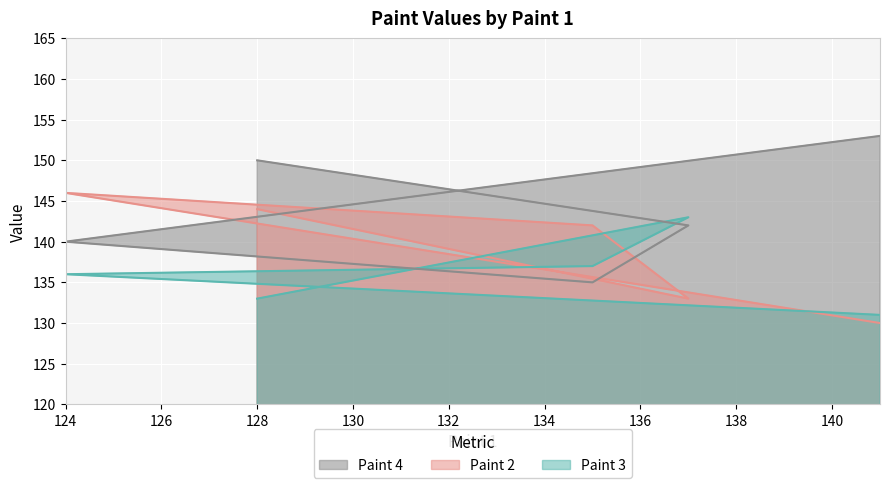

What is the greatest value displayed?

153